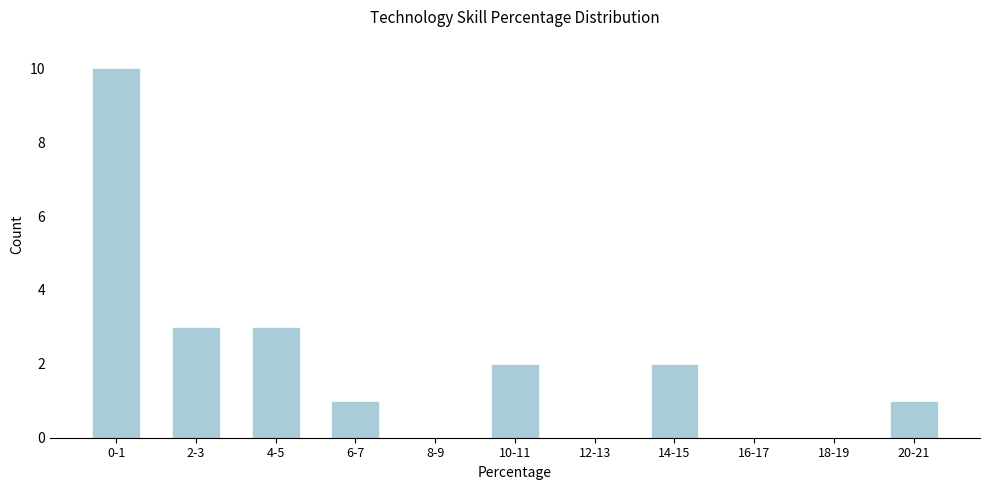

Reading left to right, list all the values displayed in this chart.

0-1=10	2-3=3	4-5=3	6-7=1	8-9=0	10-11=2	12-13=0	14-15=2	16-17=0	18-19=0	20-21=1